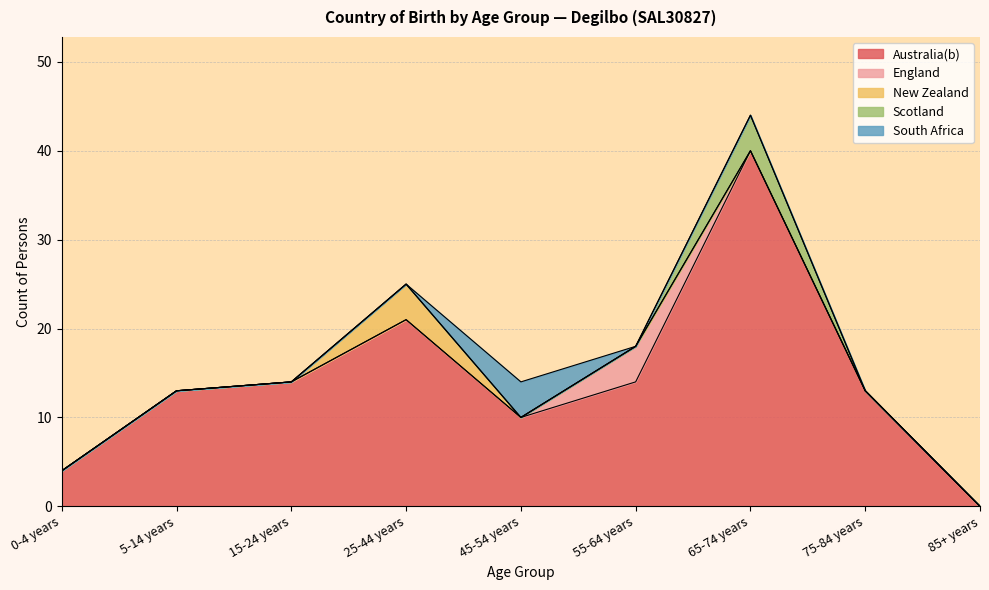

How many values in New Zealand are above zero?

1